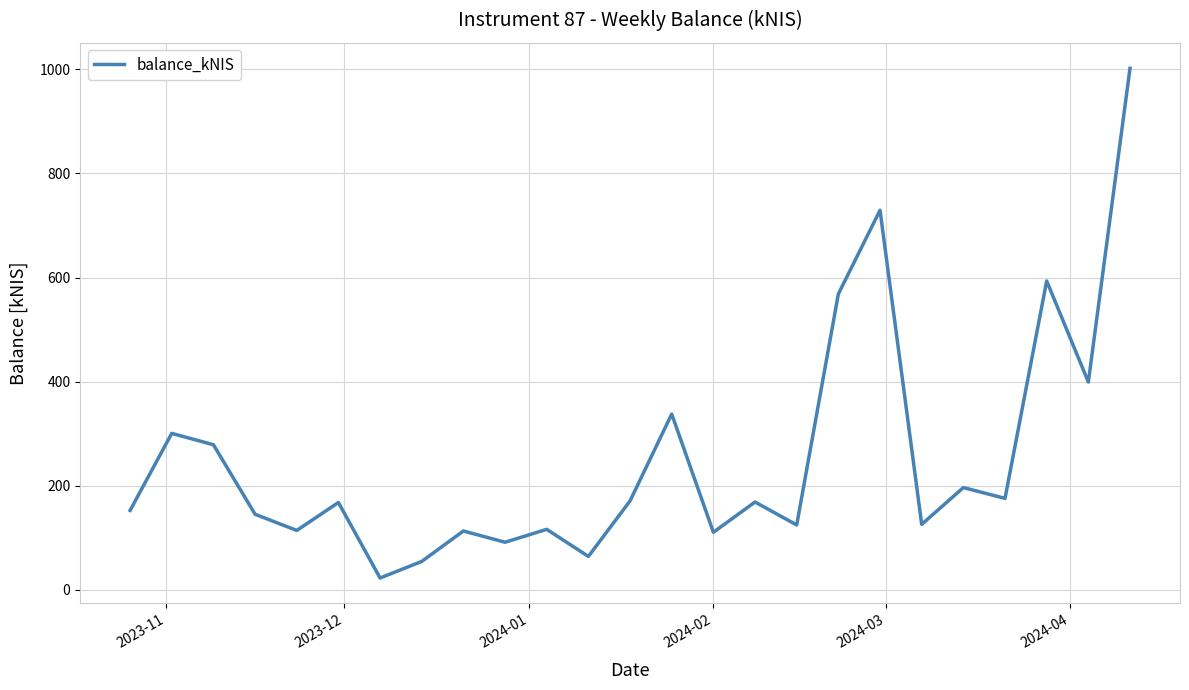

What is the maximum value shown in the chart?

1001.8